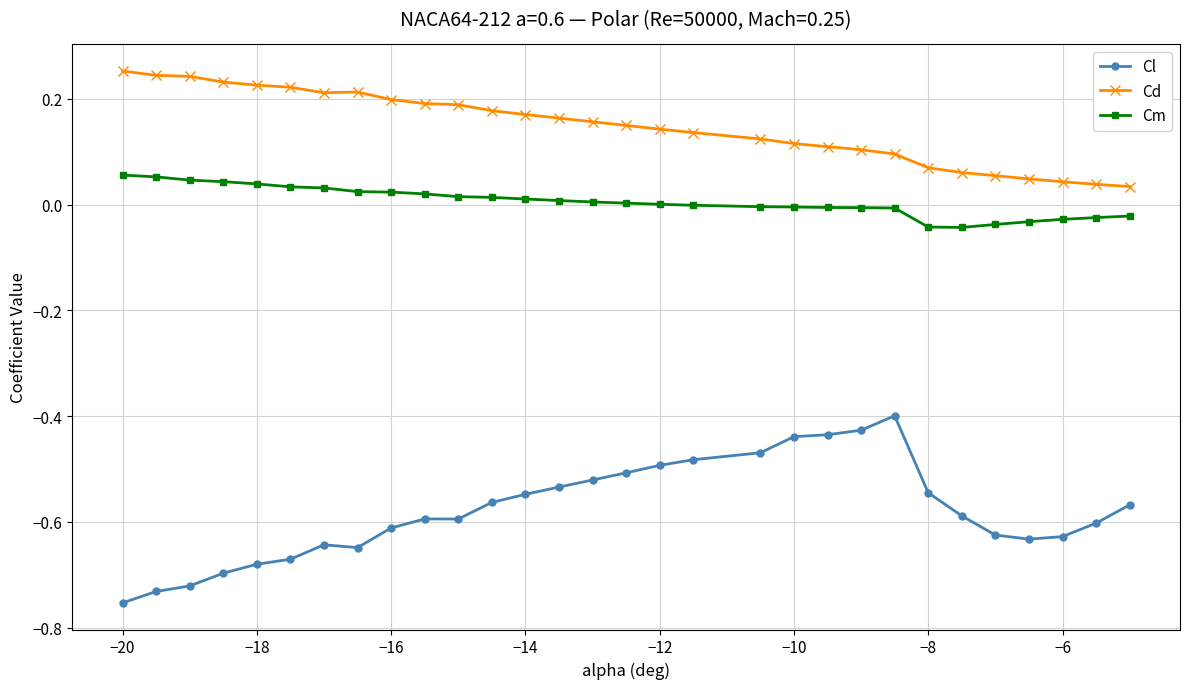

What is the difference between the maximum and minimum values in the Cl series?

0.4